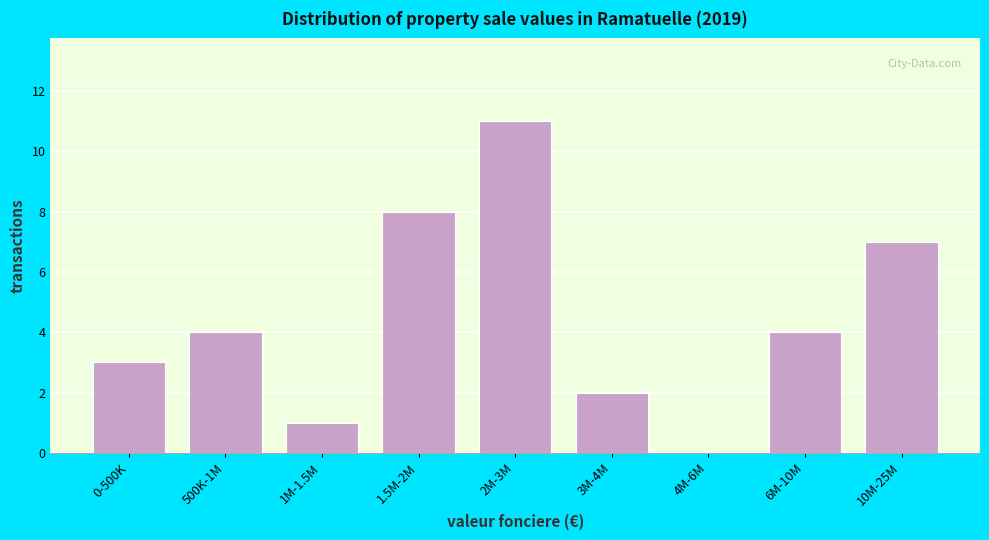

Reading right to left, list all the values displayed in this chart.

10M-25M=7	6M-10M=4	4M-6M=0	3M-4M=2	2M-3M=11	1.5M-2M=8	1M-1.5M=1	500K-1M=4	0-500K=3